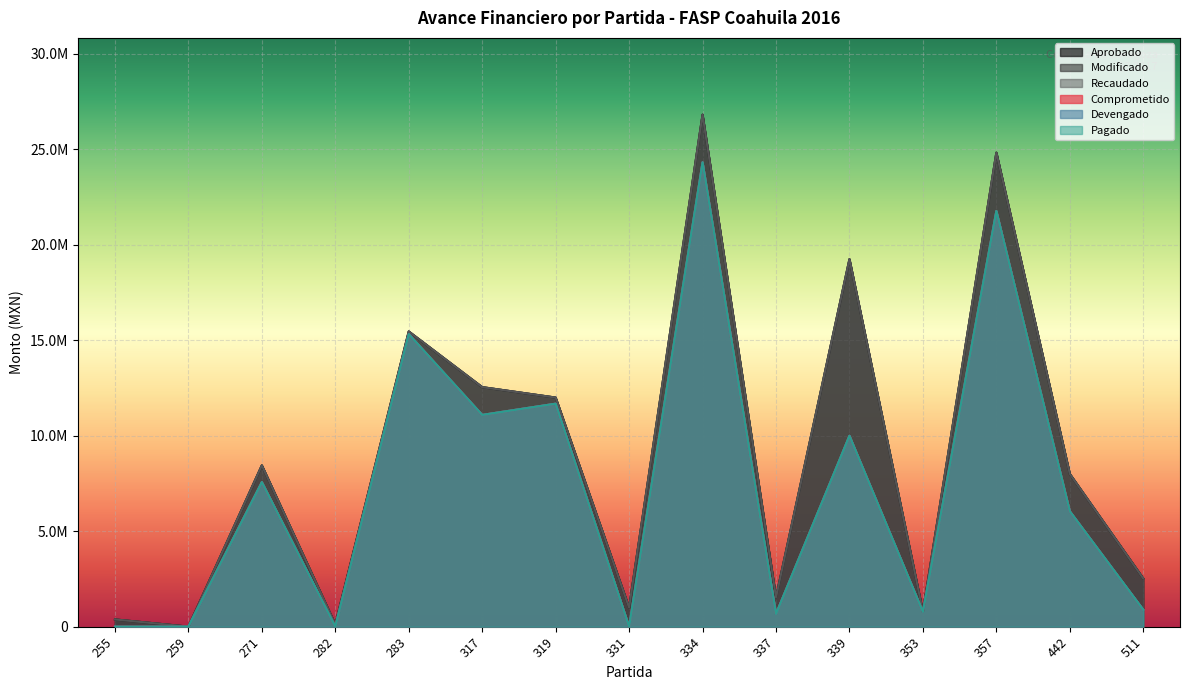

Reading right to left, extract all data points from this chart.

Aprobado: 511=2522936.6	442=8000000.0	357=24830000.0	353=785000.0	339=19251000.0	337=1540000.0	334=26817200.0	331=1000000.0	319=12000000.0	317=12547000.0	283=15463296.6	282=121800.0	271=8448480.0	259=2088.0	255=379484.7
Modificado: 511=2522936.6	442=8000000.0	357=24830000.0	353=785000.0	339=19251000.0	337=1540000.0	334=26817200.0	331=1000000.0	319=12000000.0	317=12547000.0	283=15463296.6	282=121800.0	271=8448480.0	259=2088.0	255=379484.7
Recaudado: 511=2522936.6	442=8000000.0	357=24830000.0	353=785000.0	339=19251000.0	337=1540000.0	334=26817200.0	331=1000000.0	319=12000000.0	317=12547000.0	283=15463296.6	282=121800.0	271=8448480.0	259=2088.0	255=379484.7
Comprometido: 511=887904.3	442=6046000.0	357=21774134.3	353=774877.7	339=10000000.0	337=670362.0	334=24324884.0	331=0.0	319=11680680.0	317=11092711.8	283=15324681.7	282=0.0	271=7573310.1	259=2001.0	255=0.0
Devengado: 511=887904.3	442=6046000.0	357=21774134.3	353=774877.7	339=10000000.0	337=670362.0	334=24324884.0	331=0.0	319=11680680.0	317=11092711.8	283=15324681.7	282=0.0	271=7573310.1	259=2001.0	255=0.0
Pagado: 511=887904.3	442=6046000.0	357=21774134.3	353=774877.7	339=10000000.0	337=670362.0	334=24324884.0	331=0.0	319=11680680.0	317=11092711.8	283=15324681.7	282=0.0	271=7573310.1	259=2001.0	255=0.0